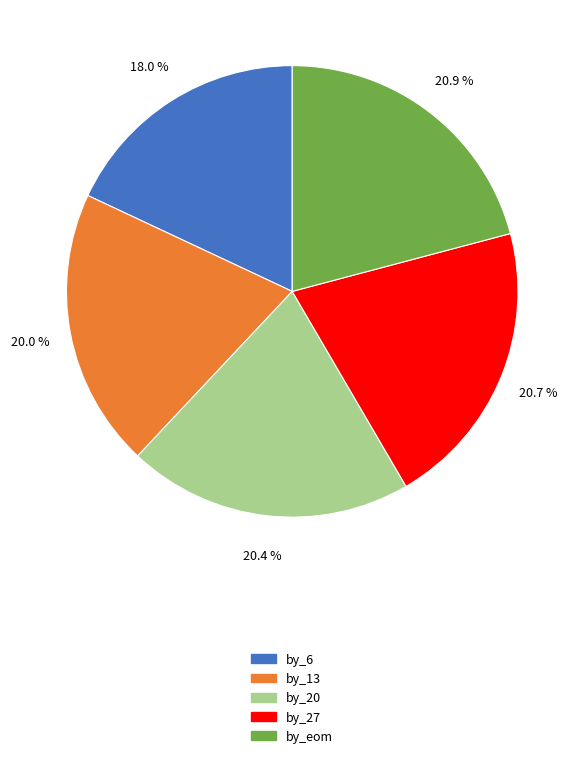

Does any single category account for the majority?

No